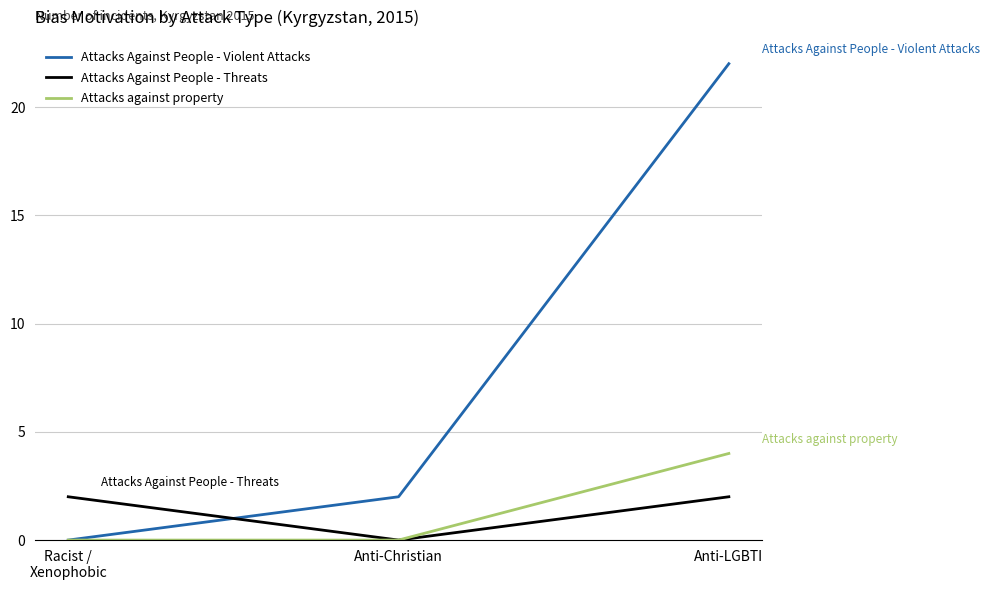

At which label is Attacks Against People - Violent Attacks closest to 11?

Anti-Christian